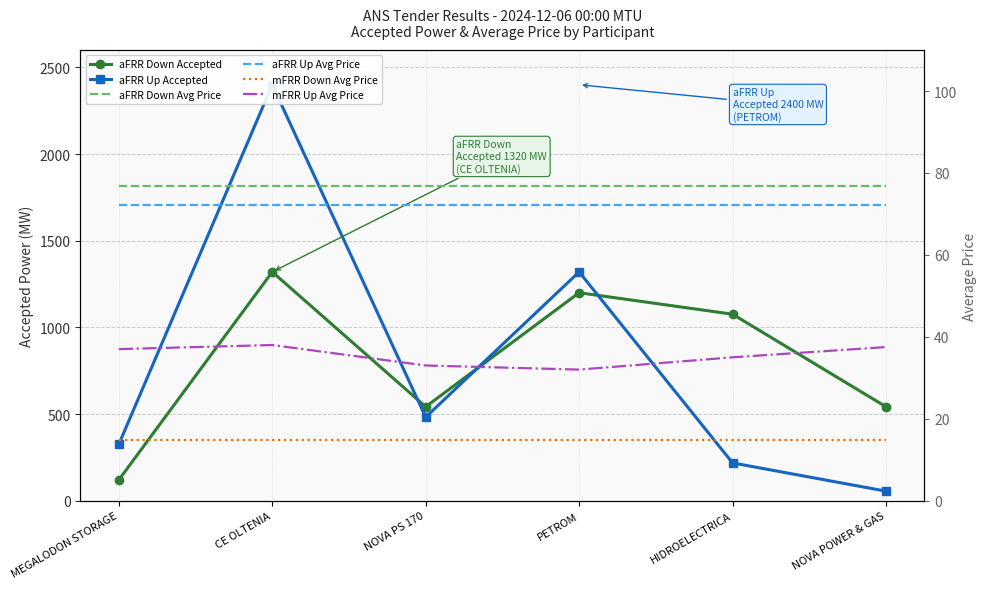

Reading right to left, list all the values displayed in this chart.

aFRR Down Accepted: 542.0	1076.0	1200.0	542.0	1320.0	120.0
aFRR Up Accepted: 55.0	218.0	1320.0	482.0	2400.0	325.0
aFRR Down Avg Price: 76.7	76.7	76.7	76.7	76.7	76.7
aFRR Up Avg Price: 72.1	72.1	72.1	72.1	72.1	72.1
mFRR Down Avg Price: 14.8	14.8	14.8	14.8	14.8	14.8
mFRR Up Avg Price: 37.5	35.0	32.0	33.0	38.0	37.0